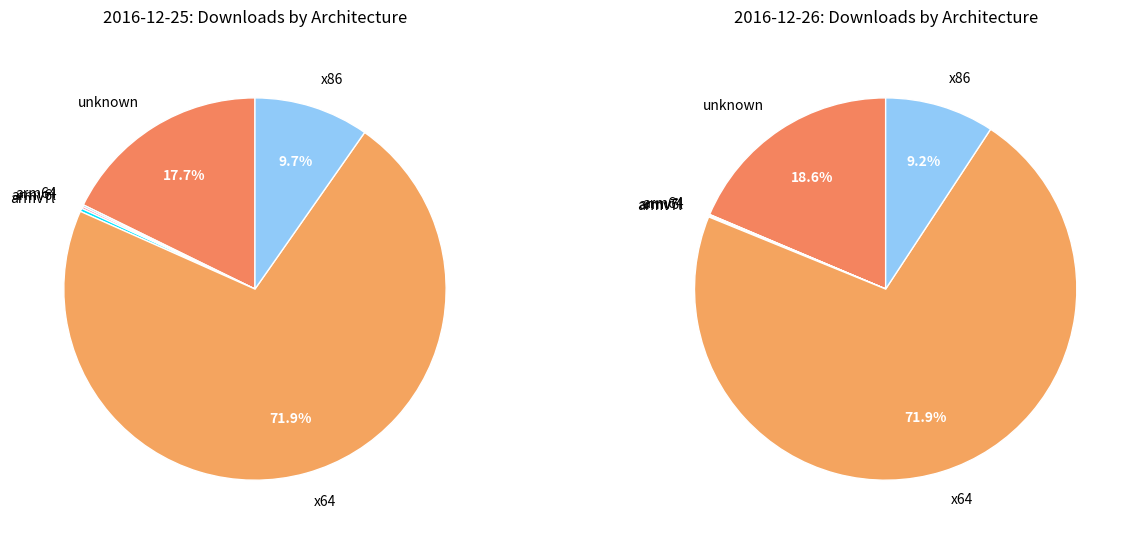

Combined, do arm64 and x86 account for over 50%?

No